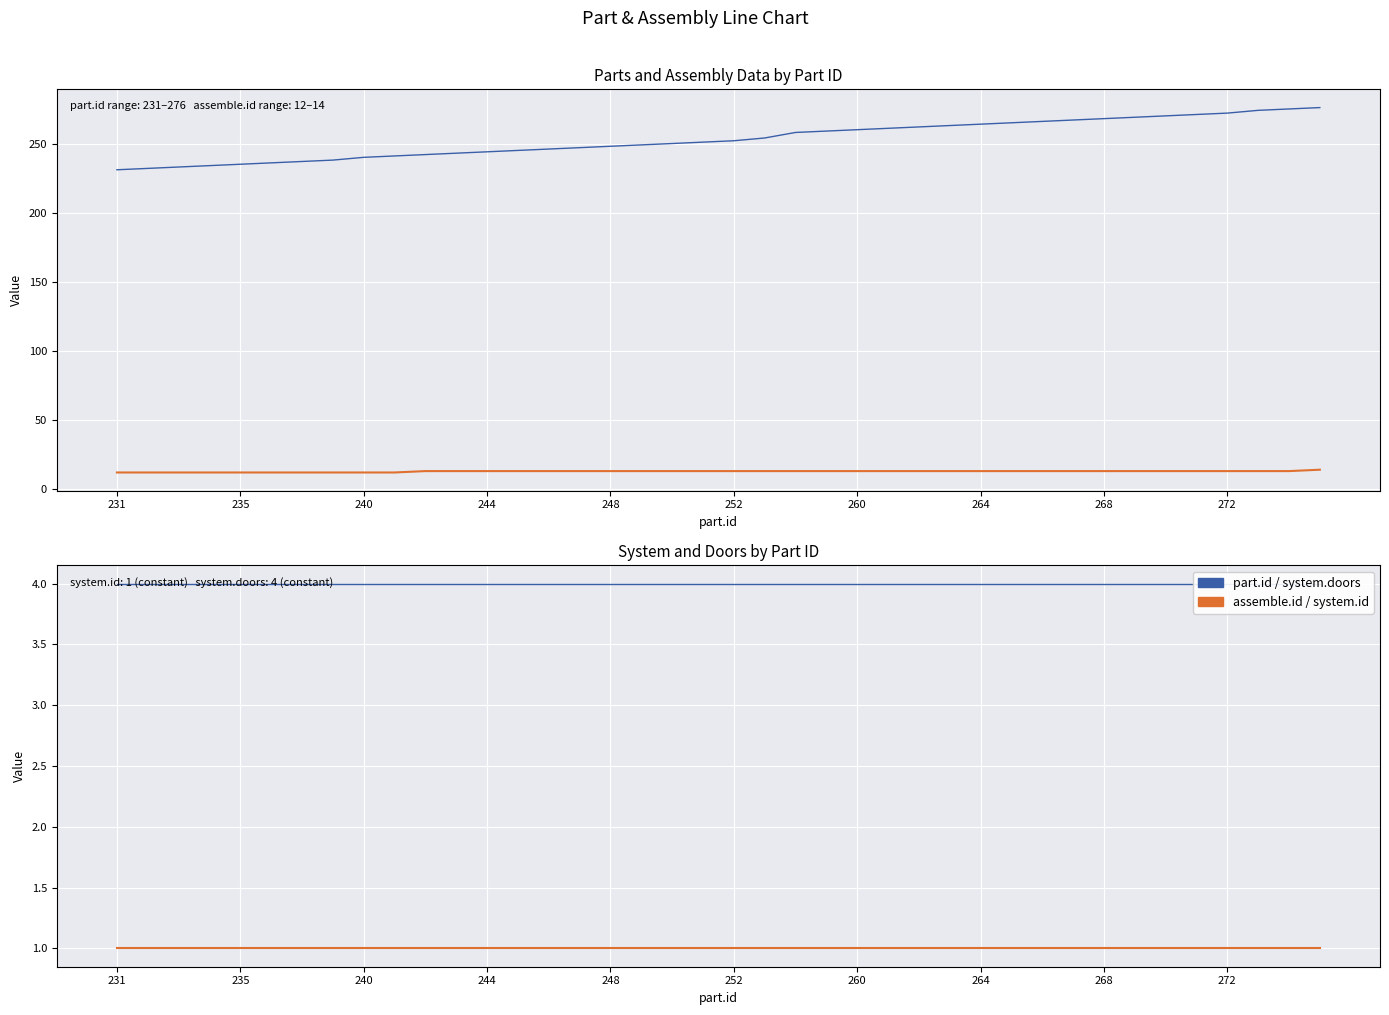

True or false: assemble.id and system.id intersect in this chart.

False